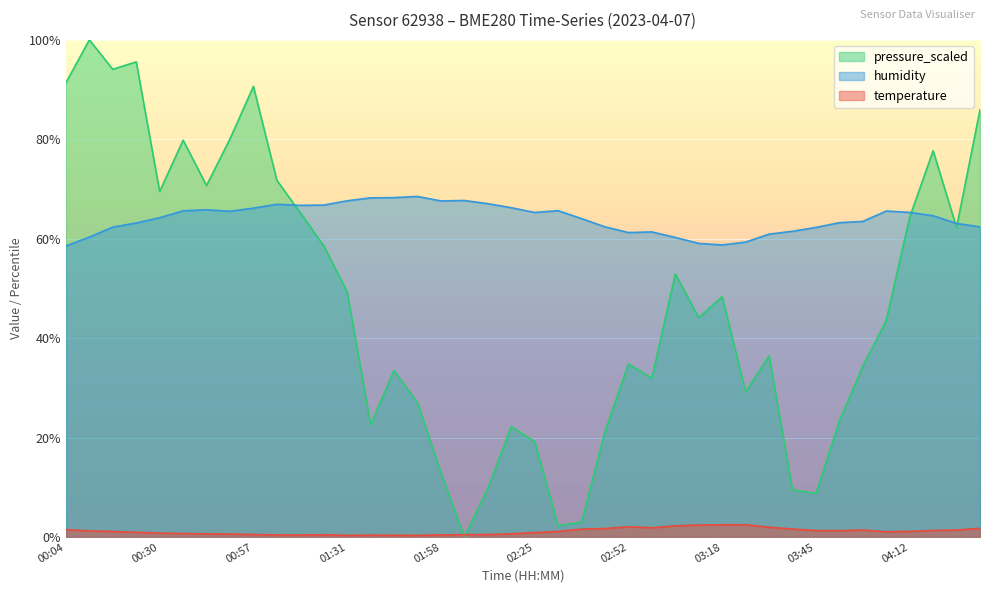

True or false: temperature has a value of 0.5 at 02:05.

True